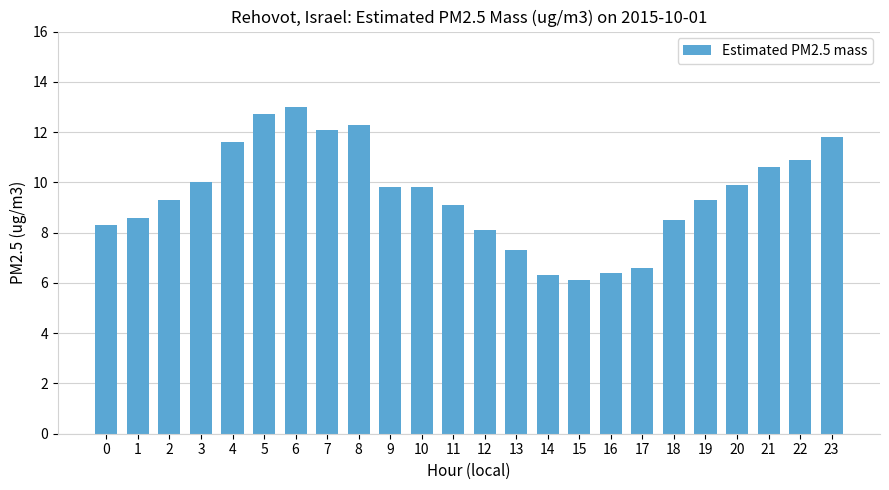

Approximately how many times larger is the value at 20 compared to 1?

1.2